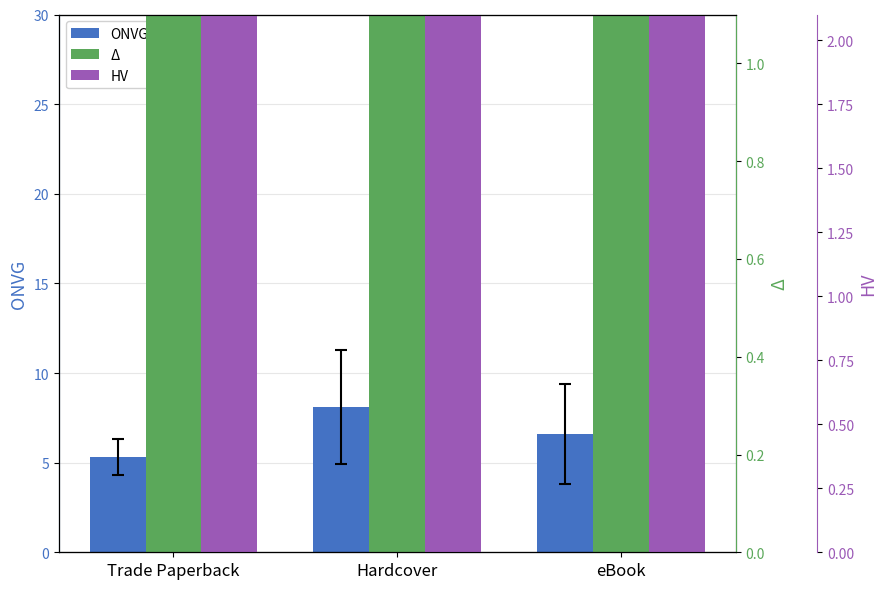

What is the smallest value displayed?

5.3